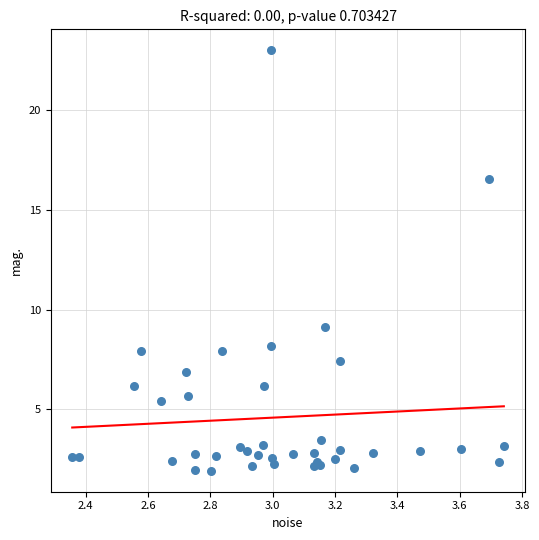

What Y value in the scatter plot is closest to 12?

9.1